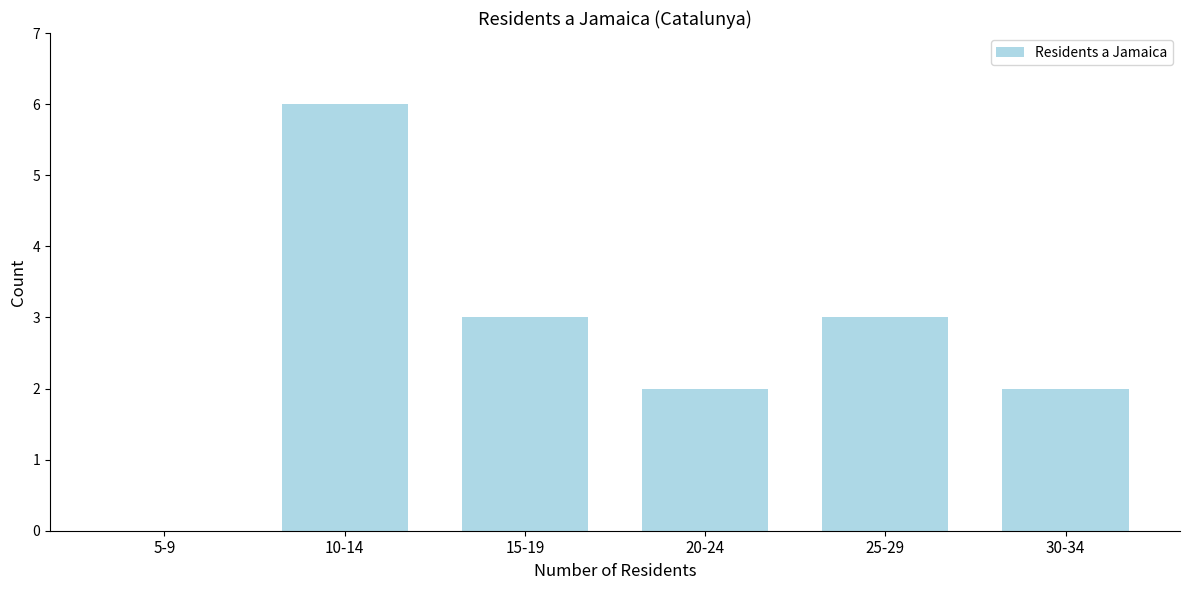

Reading left to right, list all the values displayed in this chart.

5-9=0	10-14=6	15-19=3	20-24=2	25-29=3	30-34=2